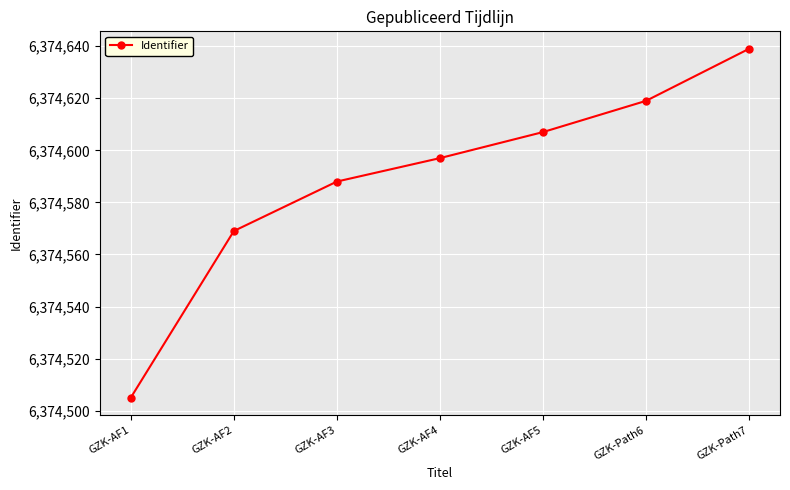

How many data points are less than 6374597?

3